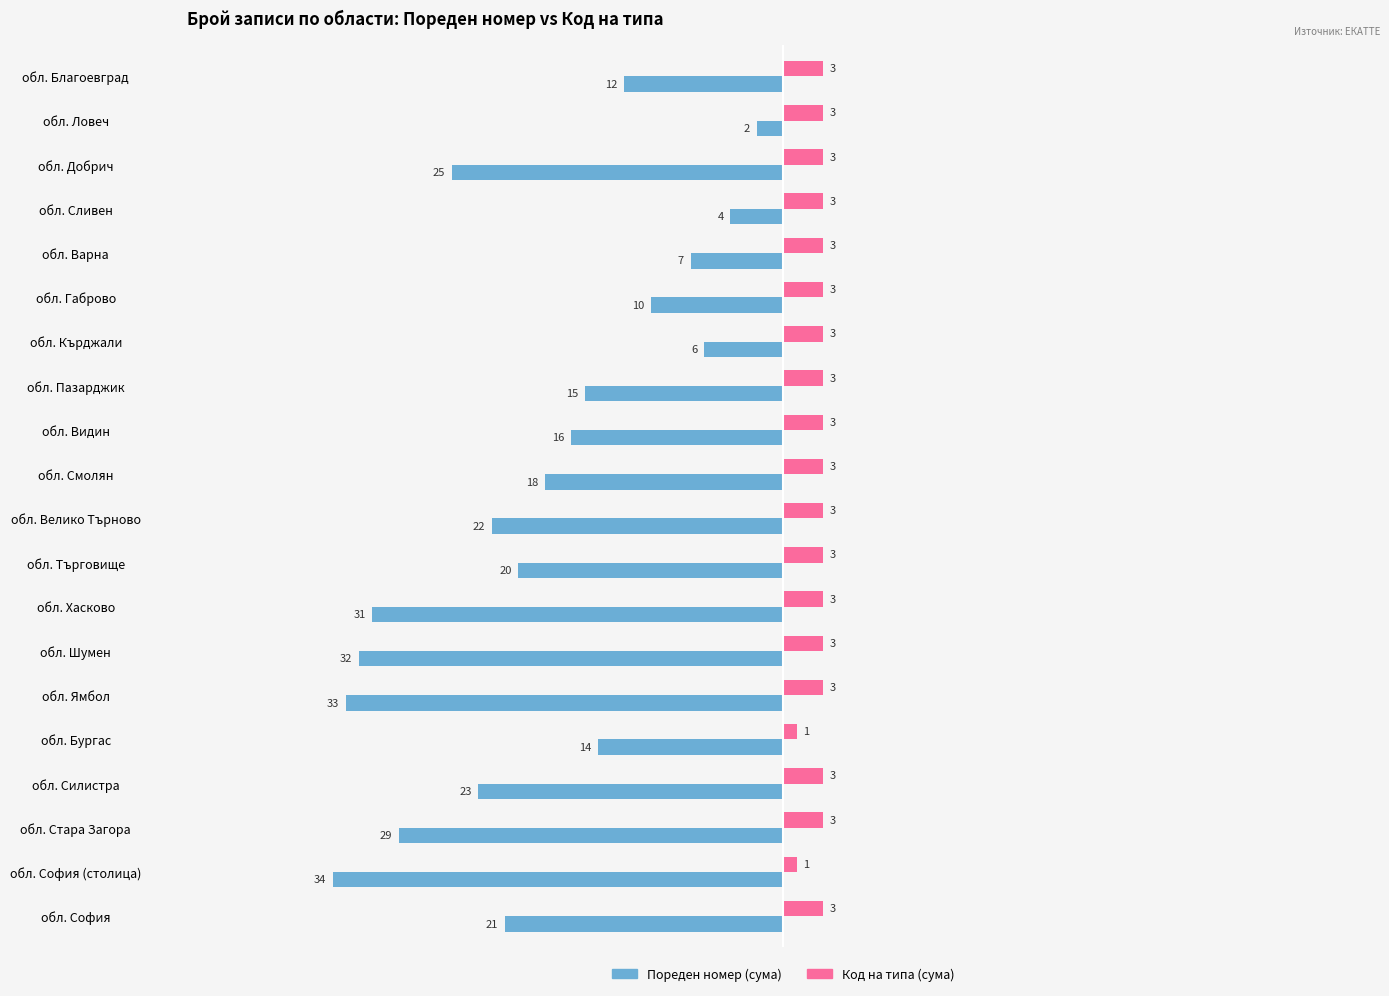

What is the average value of the Код на типа (сума) series?

3